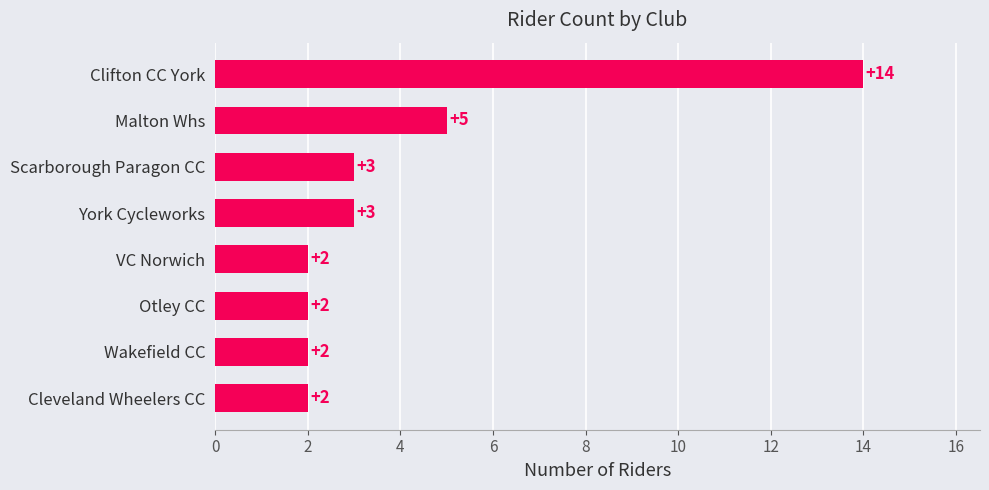

Is it true that the value at Otley CC is 2?

True